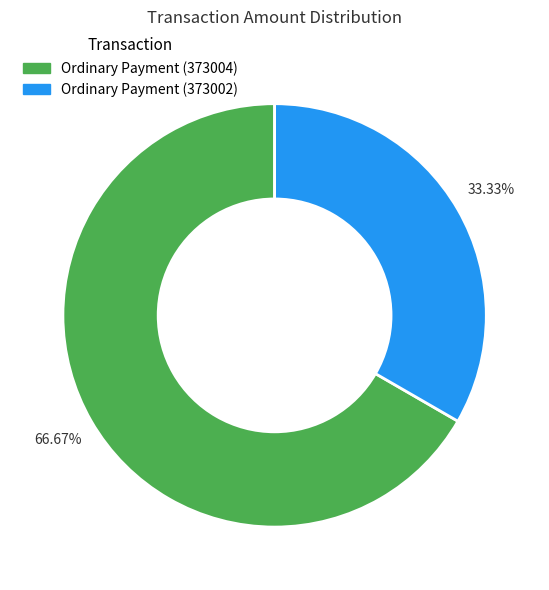

True or false: Ordinary Payment (373004) accounts for 81% of the total.

False